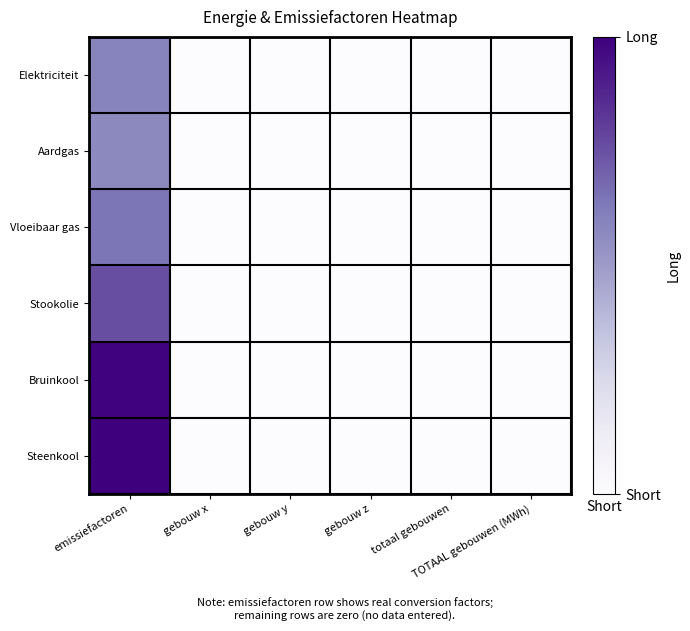

Which series has the largest range (max minus min)?

Steenkool